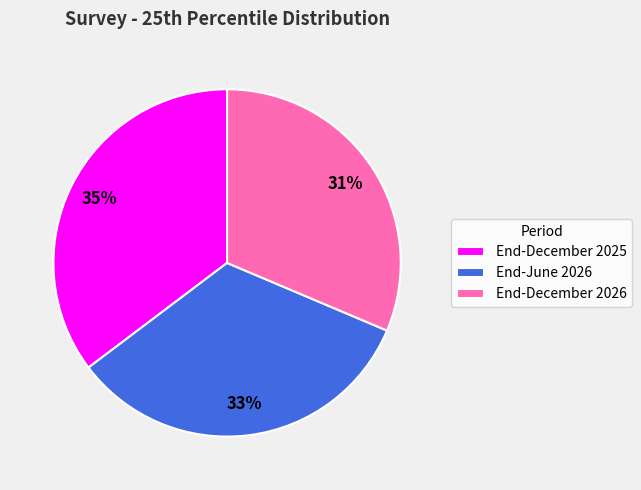

Count the number of slices in the pie.

3